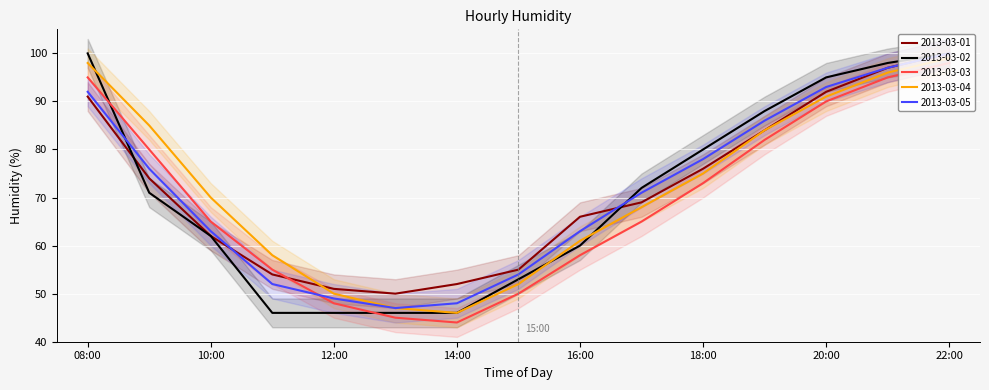

List the labels in order of 2013-03-03 value, largest first.

22:00, 08:00, 21:00, 20:00, 19:00, 09:00, 18:00, 10:00, 17:00, 16:00, 11:00, 15:00, 12:00, 13:00, 14:00